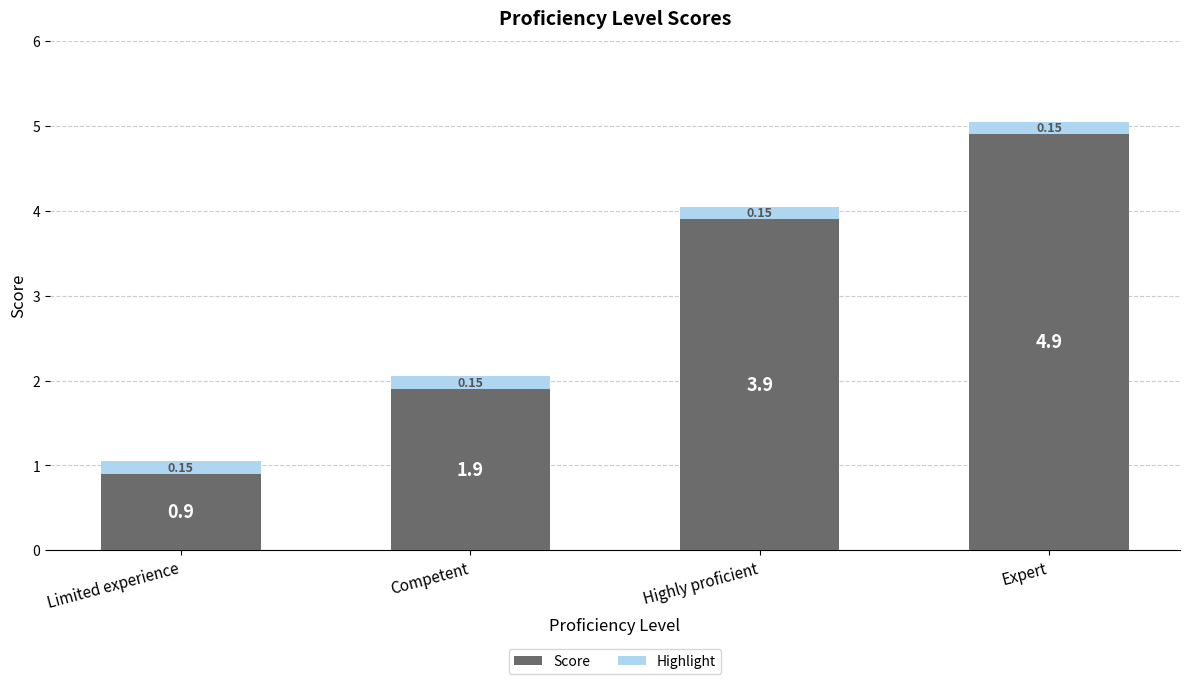

Where is Score nearest to the value 2?

Competent